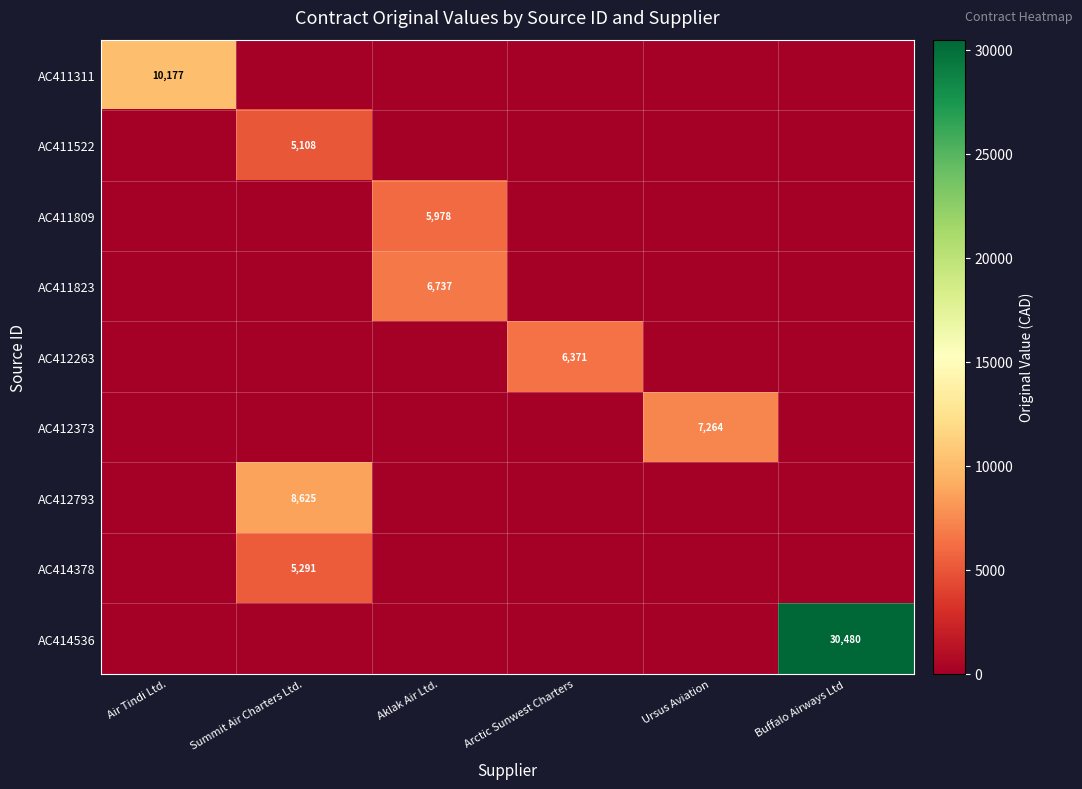

The AC411311 series shows 17551 at Air Tindi Ltd.. True or false?

False